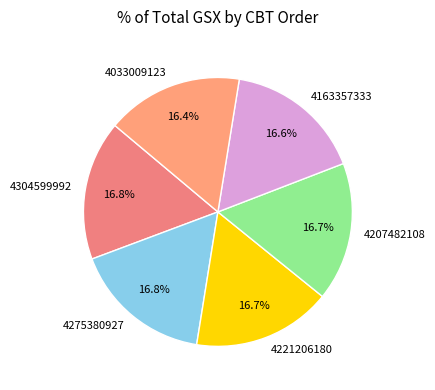

What is the ratio of the value at 4163357333 to the value at 4207482108?

1.0